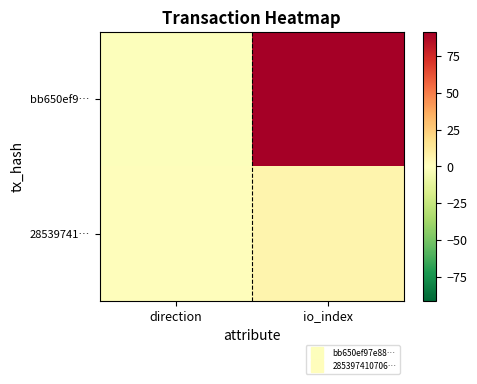

Reading right to left, list all the values displayed in this chart.

bb650ef9…: io_index=91	direction=-1
28539741…: io_index=6	direction=1